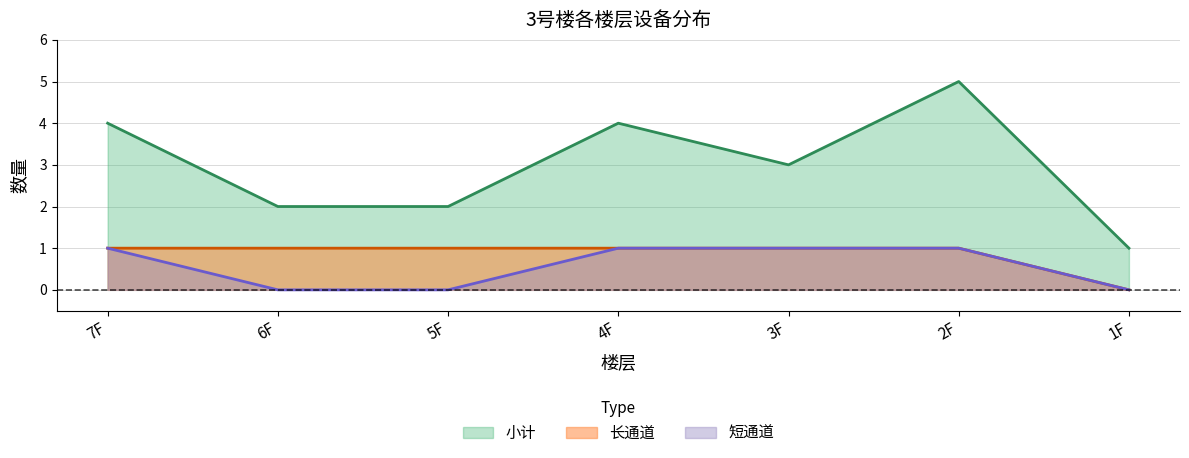

True or false: 长通道 and 小计 intersect in this chart.

False